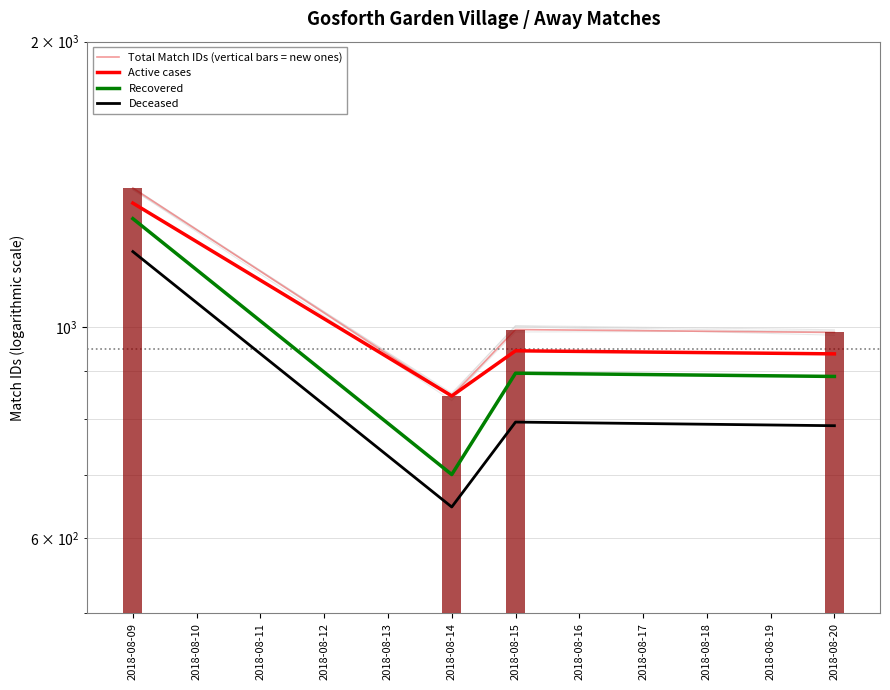

What is the difference between the maximum and minimum values in the Recovered series?

602